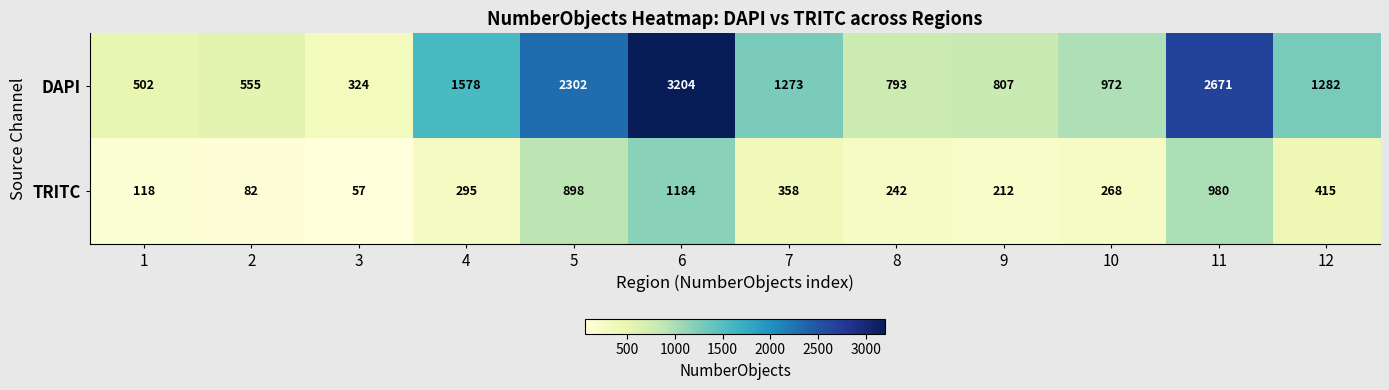

What is the sum of the DAPI values at 11 and 7?

3944